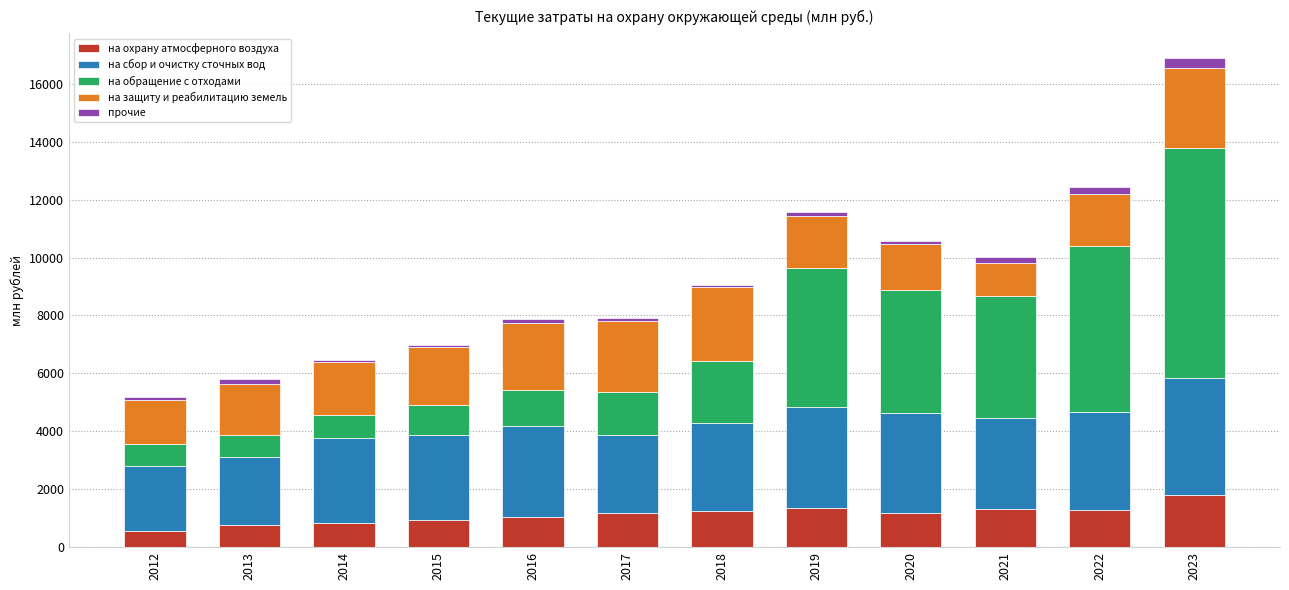

How many values in the на охрану атмосферного воздуха series are below 1174?

6